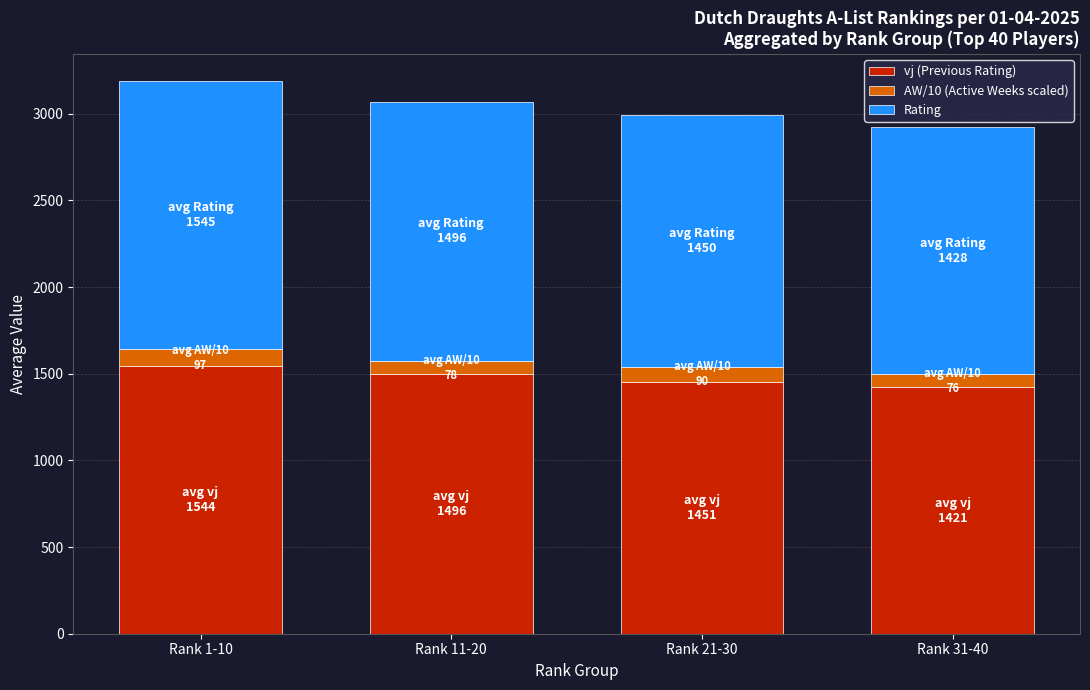

What is the total value across all series at Rank 1-10?

3186.8